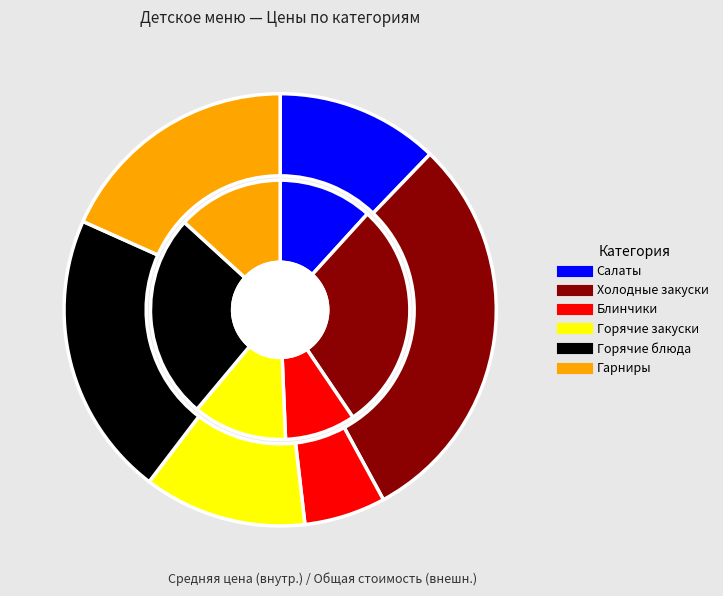

Between Горячие блюда and Холодные закуски, which is larger?

Холодные закуски